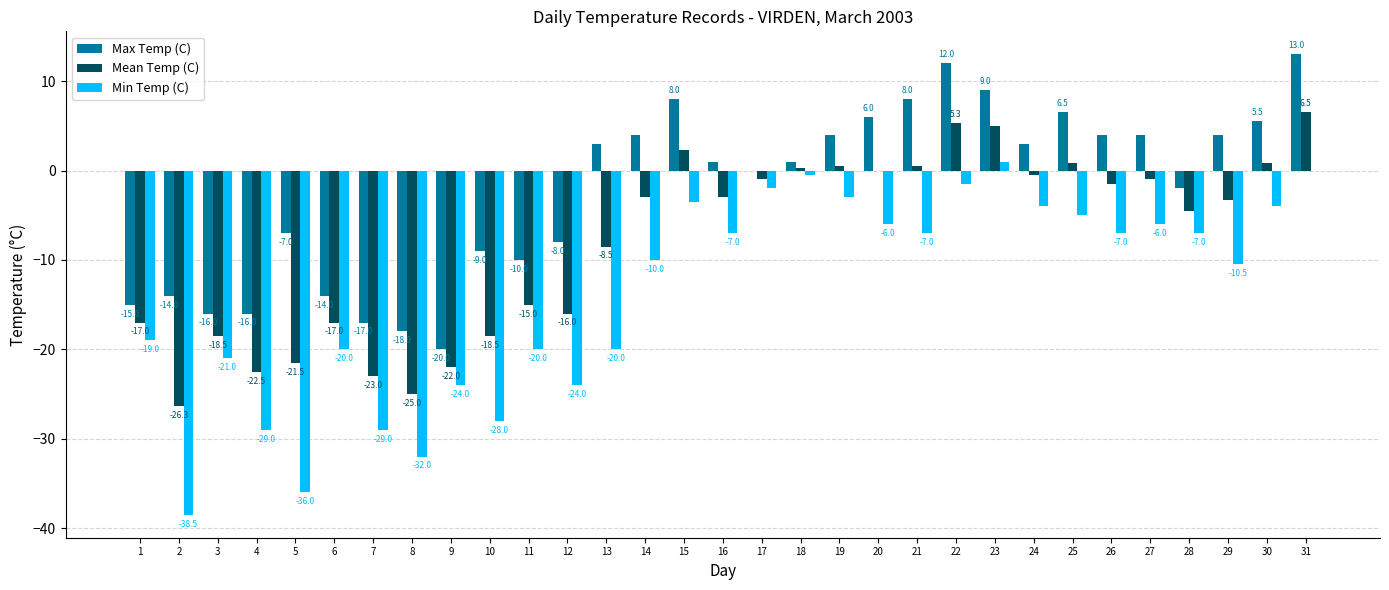

Reading right to left, transcribe all the data shown in this chart.

Max Temp (C): 13.0	5.5	4.0	-2.0	4.0	4.0	6.5	3.0	9.0	12.0	8.0	6.0	4.0	1.0	0.0	1.0	8.0	4.0	3.0	-8.0	-10.0	-9.0	-20.0	-18.0	-17.0	-14.0	-7.0	-16.0	-16.0	-14.0	-15.0
Mean Temp (C): 6.5	0.8	-3.3	-4.5	-1.0	-1.5	0.8	-0.5	5.0	5.3	0.5	0.0	0.5	0.3	-1.0	-3.0	2.3	-3.0	-8.5	-16.0	-15.0	-18.5	-22.0	-25.0	-23.0	-17.0	-21.5	-22.5	-18.5	-26.3	-17.0
Min Temp (C): 0.0	-4.0	-10.5	-7.0	-6.0	-7.0	-5.0	-4.0	1.0	-1.5	-7.0	-6.0	-3.0	-0.5	-2.0	-7.0	-3.5	-10.0	-20.0	-24.0	-20.0	-28.0	-24.0	-32.0	-29.0	-20.0	-36.0	-29.0	-21.0	-38.5	-19.0